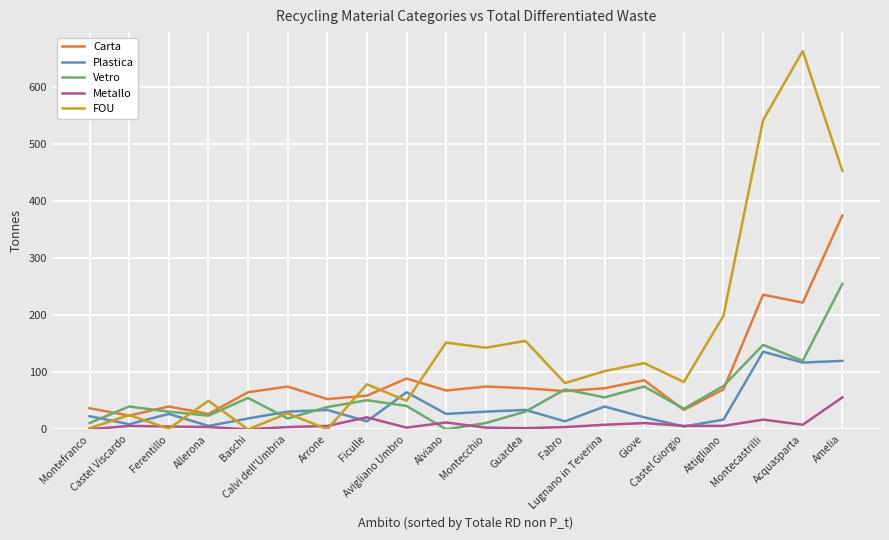

List the series in order of their peak value, lowest first.

Metallo, Plastica, Vetro, Carta, FOU